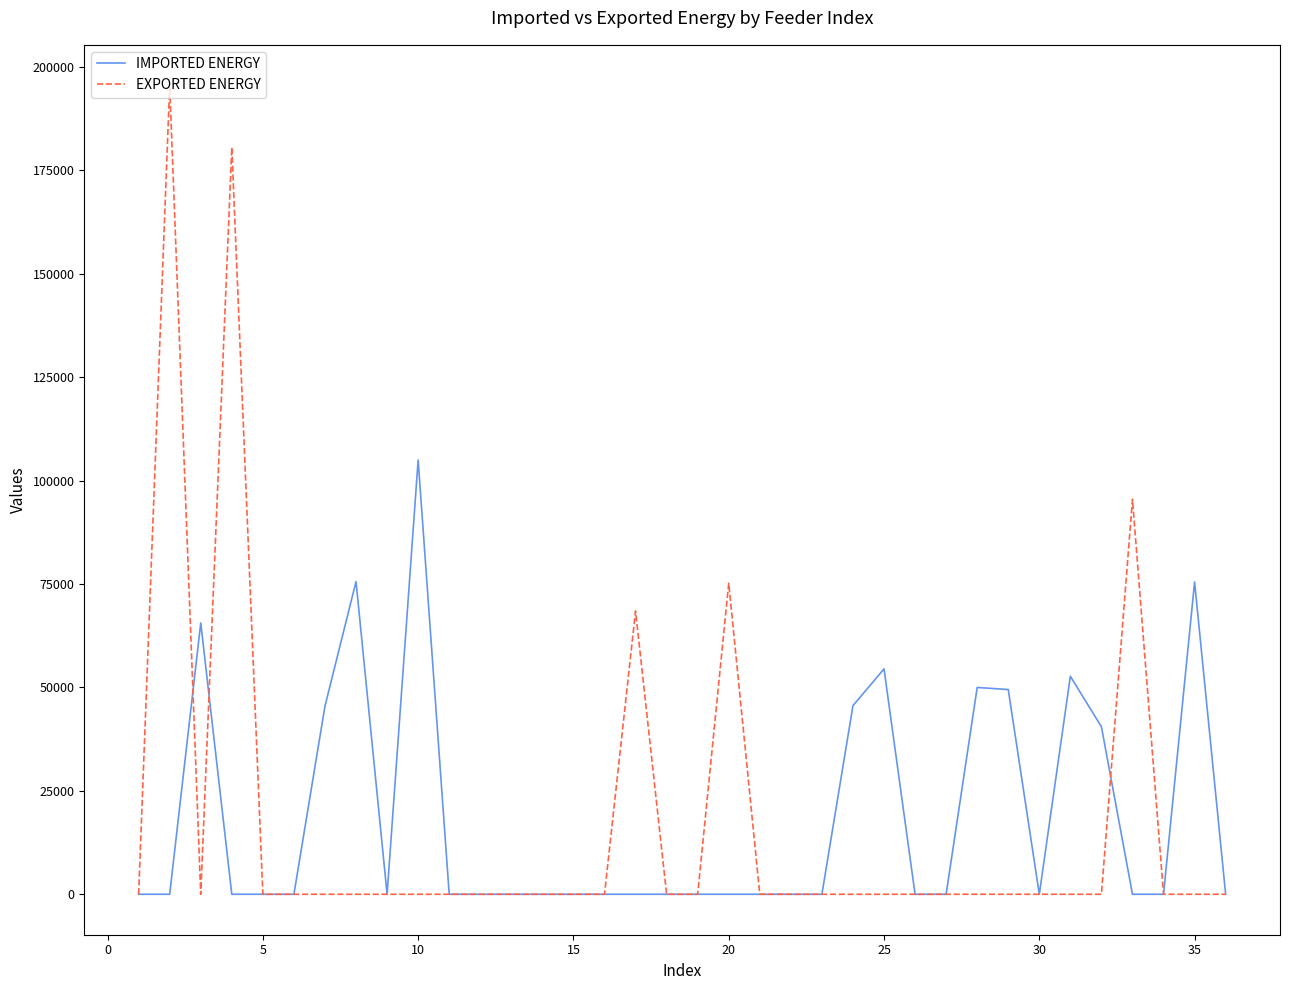

Which series has the largest range (max minus min)?

EXPORTED ENERGY